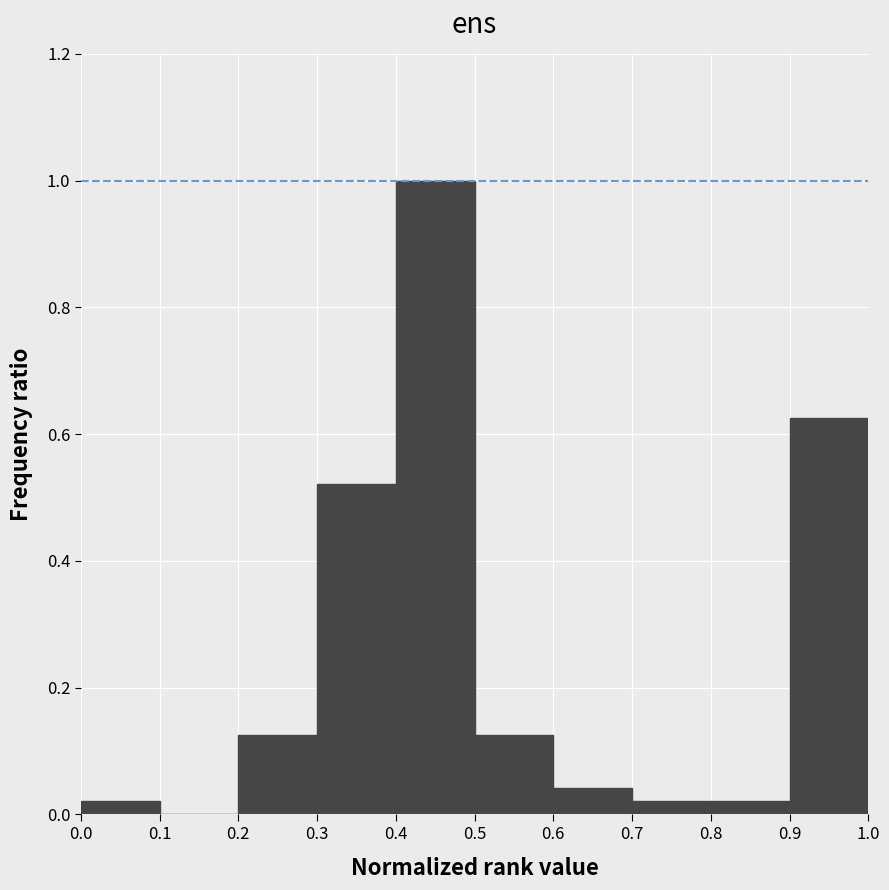

Over which range of the x-axis is the bar tallest?

0.4 to 0.5